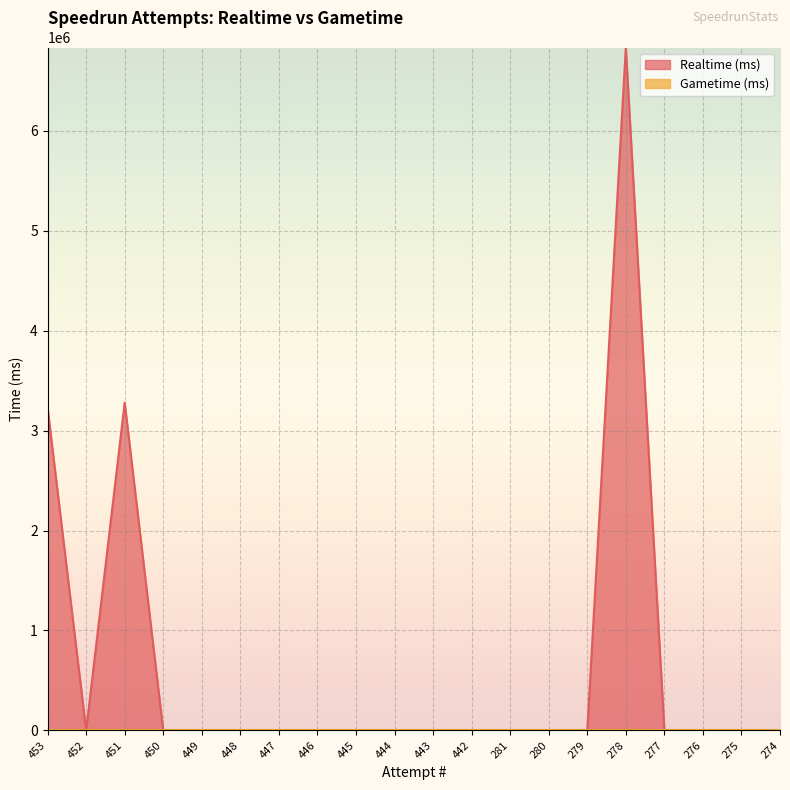

Reading right to left, transcribe all the data shown in this chart.

274=0	275=0	276=0	277=0	278=6835797	279=0	280=0	281=0	442=0	443=0	444=0	445=0	446=0	447=0	448=0	449=0	450=0	451=3280967	452=0	453=3228030